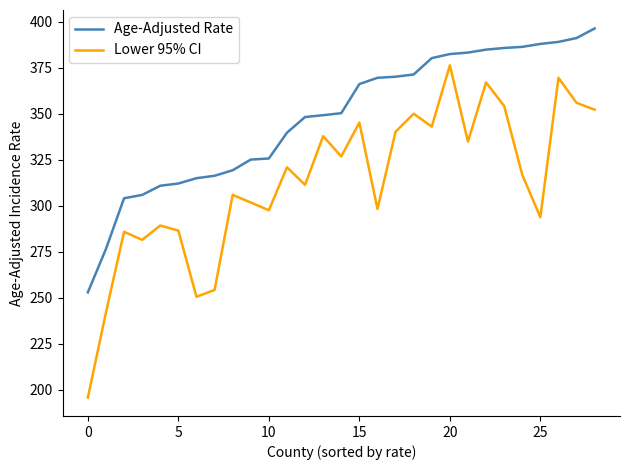

What is the difference between the maximum and minimum values in the Age-Adjusted Rate series?

143.3